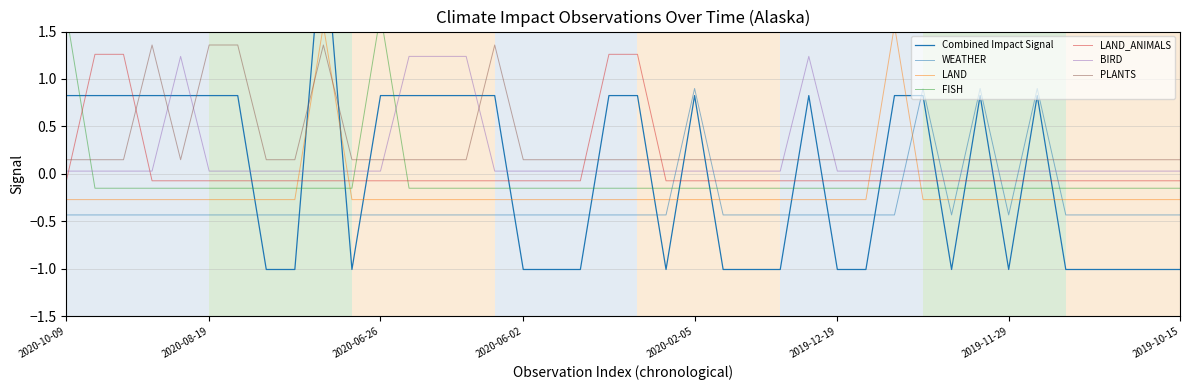

List the series in order of their overall mean, highest first.

PLANTS, BIRD, LAND_ANIMALS, FISH, LAND, WEATHER